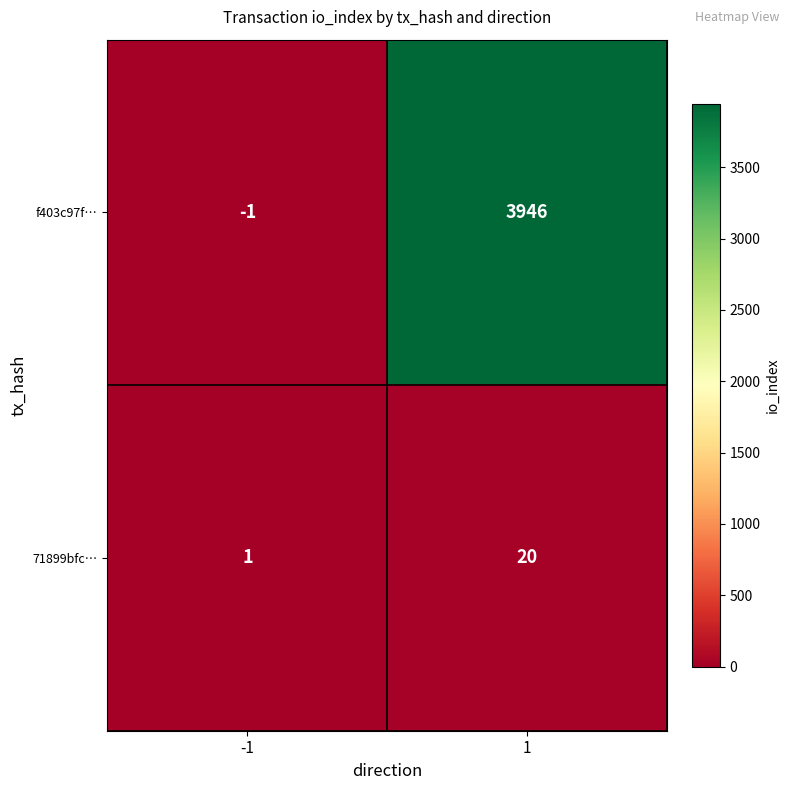

How many data points does each series have?

2